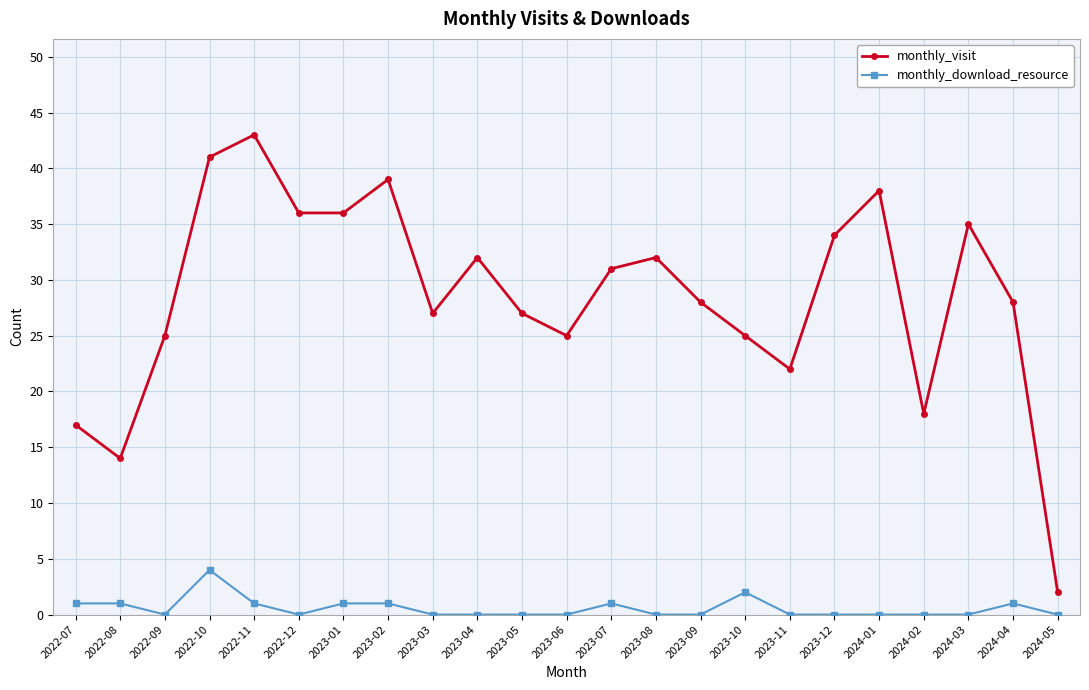

Where does the monthly_visit series first go above 28?

2022-10